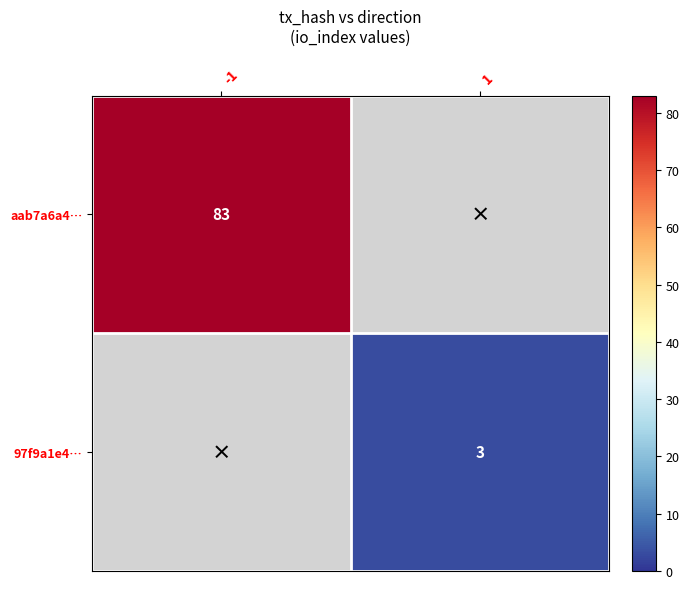

How many distinct data groups are displayed?

2